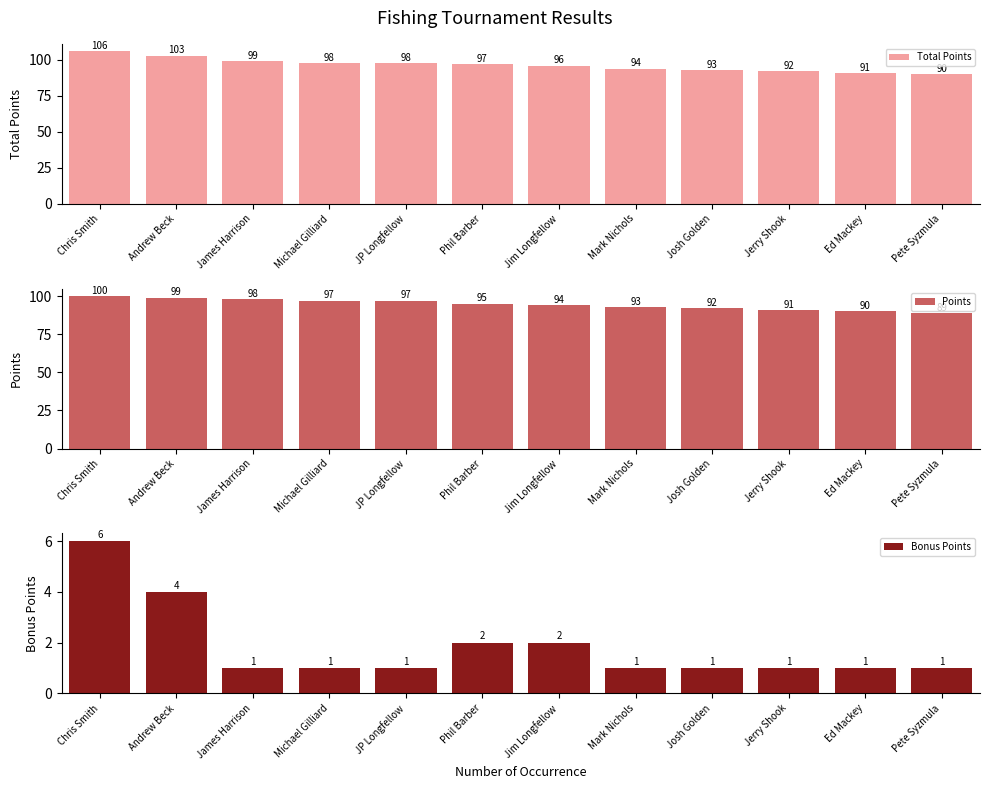

Reading left to right, extract all data points from this chart.

Total Points: Chris Smith=106	Andrew Beck=103	James Harrison=99	Michael Gilliard=98	JP Longfellow=98	Phil Barber=97	Jim Longfellow=96	Mark Nichols=94	Josh Golden=93	Jerry Shook=92	Ed Mackey=91	Pete Syzmula=90
Points: Chris Smith=100	Andrew Beck=99	James Harrison=98	Michael Gilliard=97	JP Longfellow=97	Phil Barber=95	Jim Longfellow=94	Mark Nichols=93	Josh Golden=92	Jerry Shook=91	Ed Mackey=90	Pete Syzmula=89
Bonus Points: Chris Smith=6	Andrew Beck=4	James Harrison=1	Michael Gilliard=1	JP Longfellow=1	Phil Barber=2	Jim Longfellow=2	Mark Nichols=1	Josh Golden=1	Jerry Shook=1	Ed Mackey=1	Pete Syzmula=1